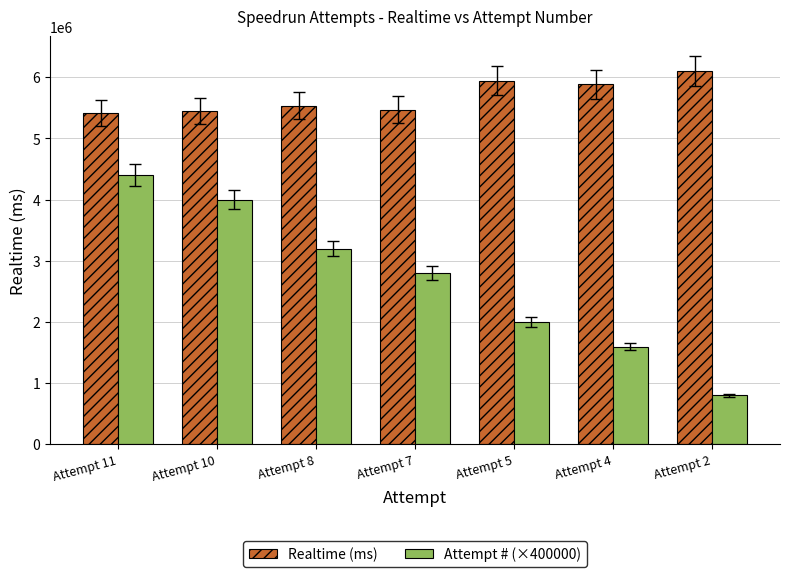

What is the greatest value displayed?

6108361